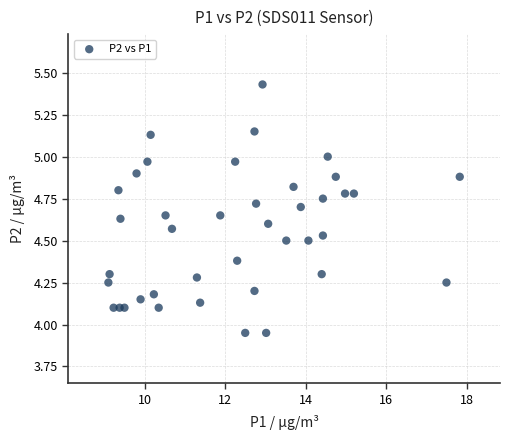

What is the range of X values (max minus min)?

8.7